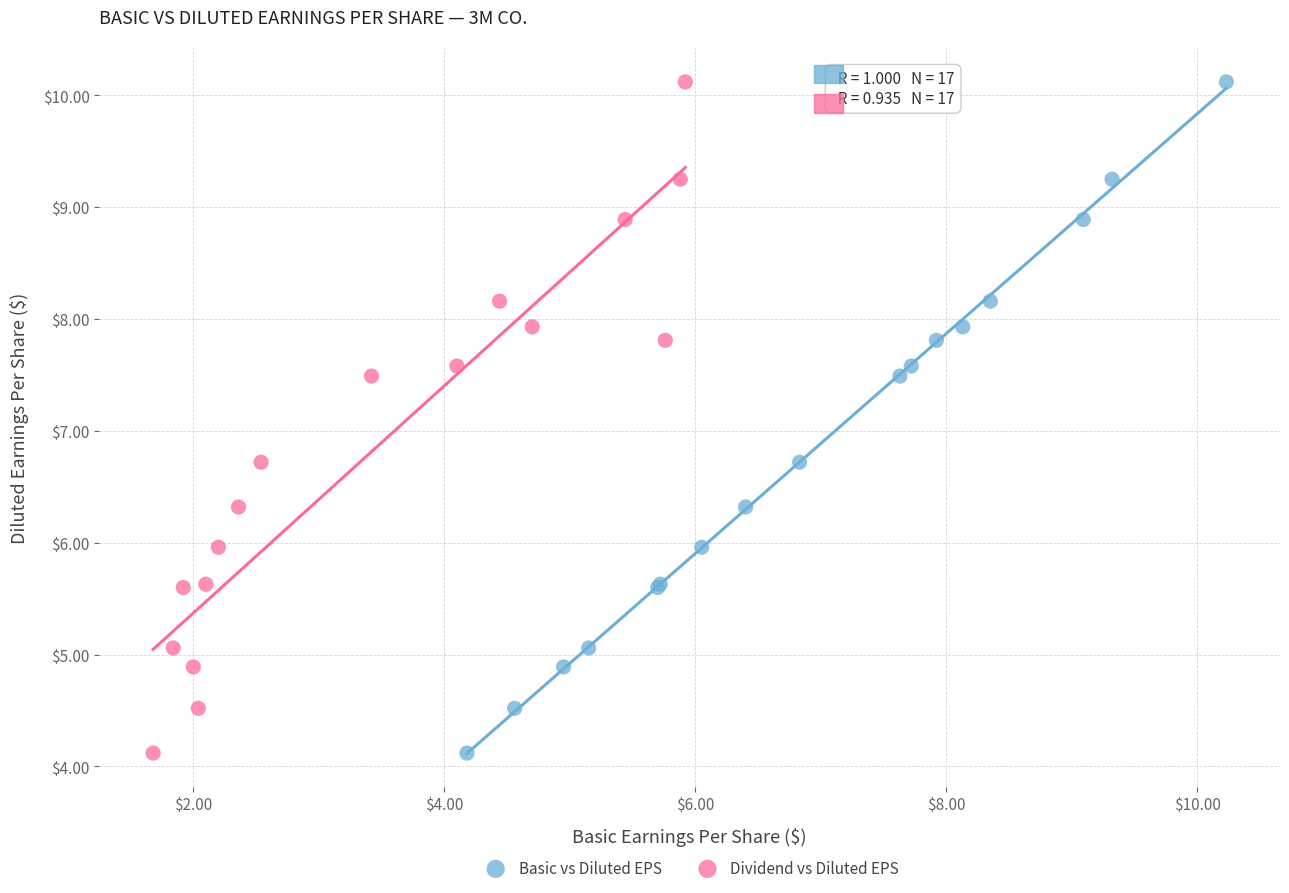

What are all the series names shown in the legend?

Basic vs Diluted EPS, Dividend vs Diluted EPS